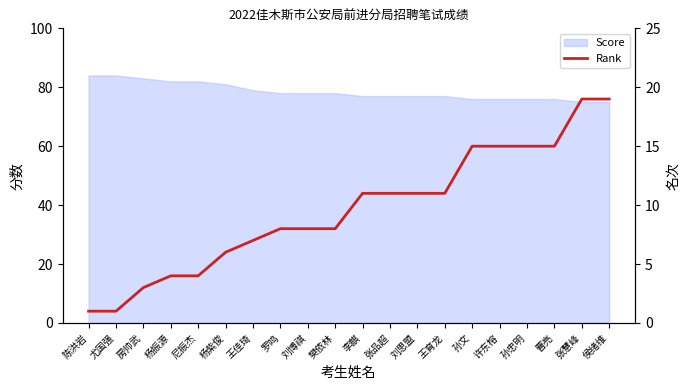

What is the label of the 13th point from the right?

罗鸣